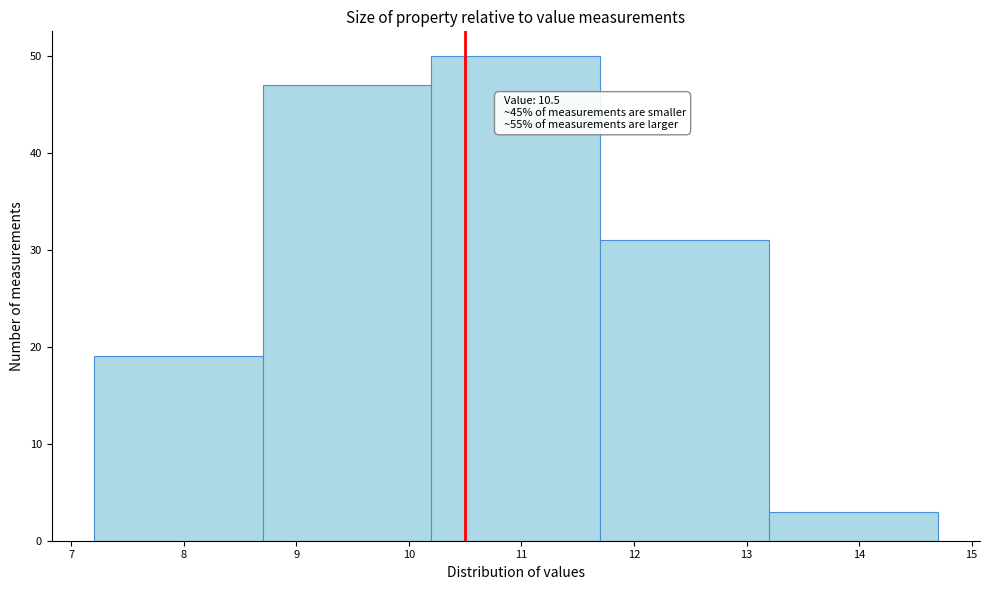

Which range on the x-axis has the tallest bar?

10.2 to 11.7